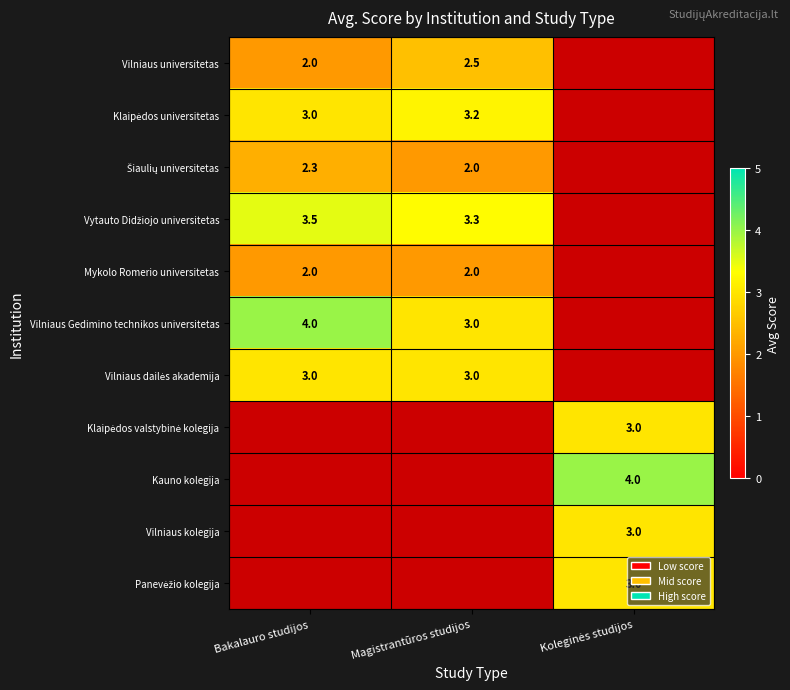

The Vilniaus universitetas series shows 2.5 at Magistrantūros studijos. True or false?

True